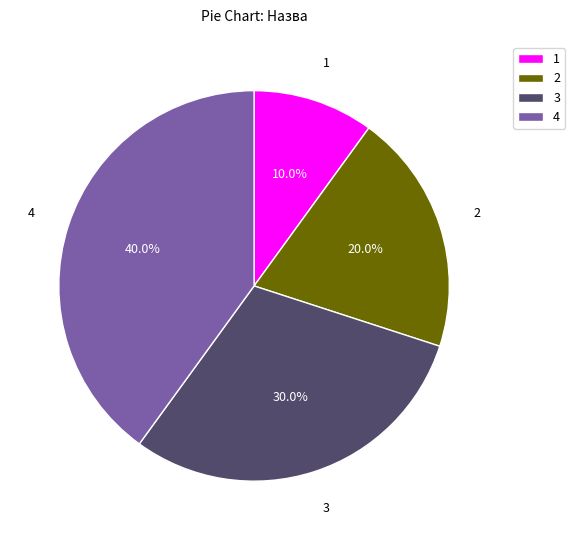

What percentage is NOT represented by 1?

90.0%